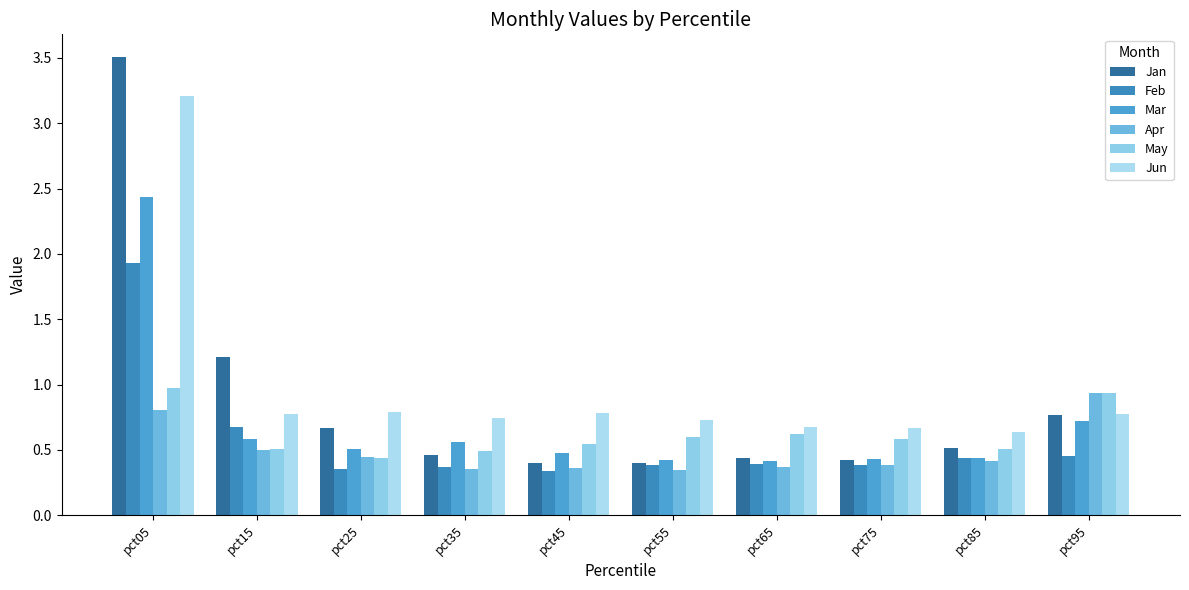

The Jun series shows 3.2 at pct05. True or false?

True